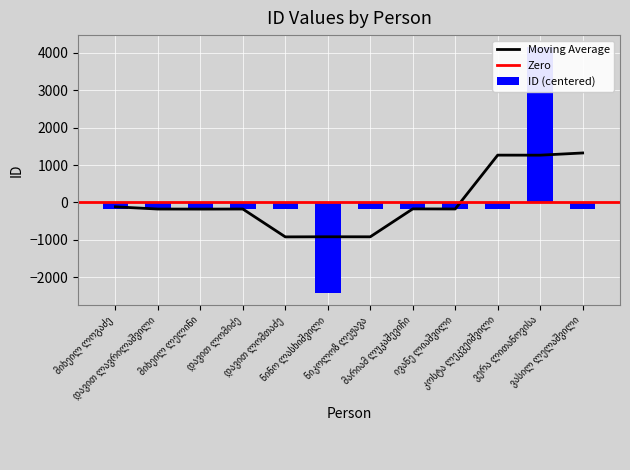

What is the smallest value displayed?

-2410.2